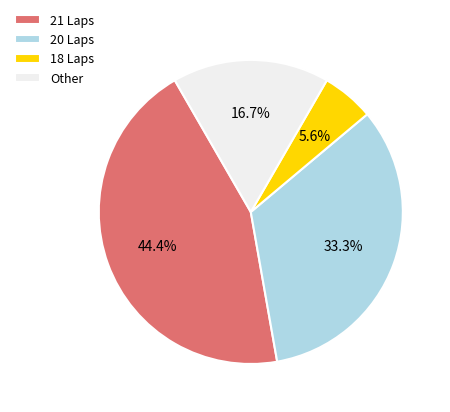

Which has a higher value, 21 Laps or Other?

21 Laps